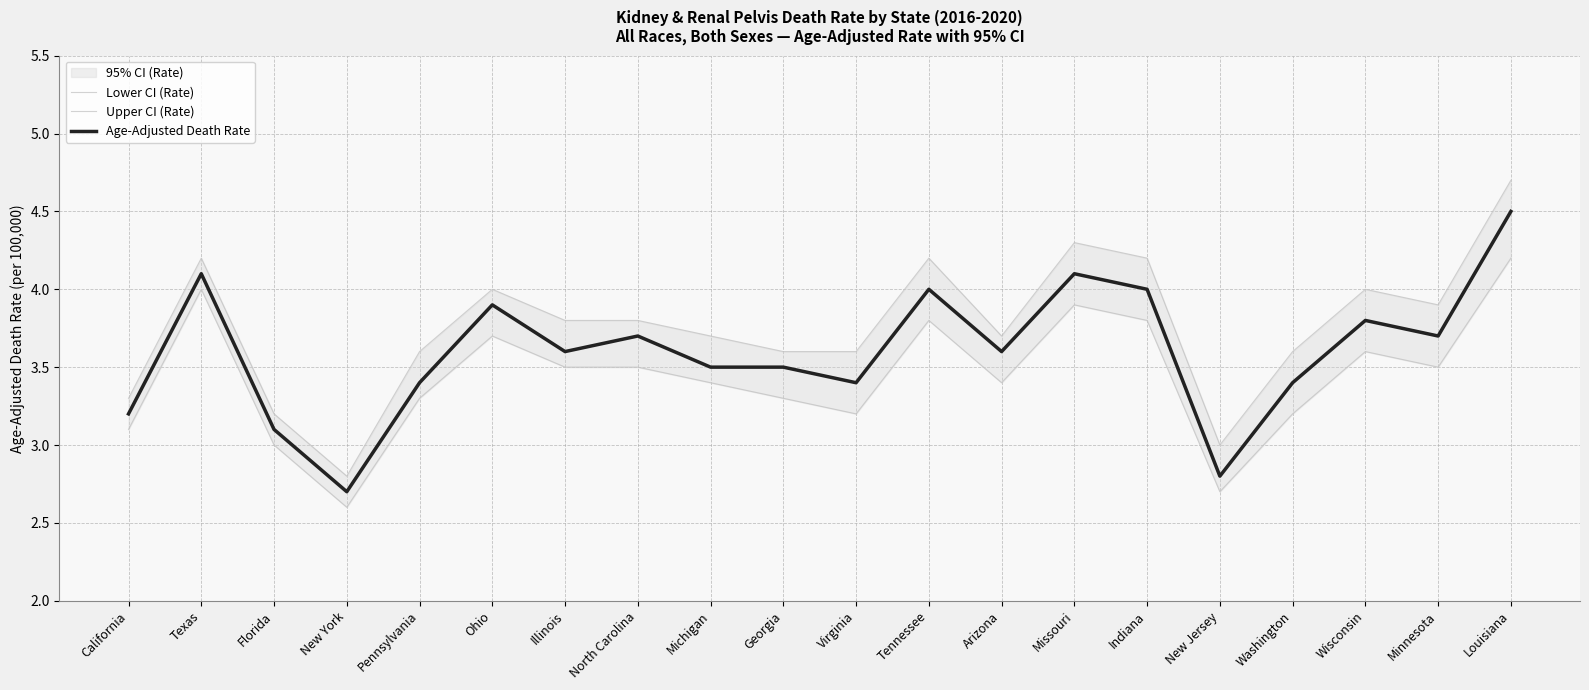

Reading left to right, what are all the values shown in this chart?

Lower CI (Rate): California=3.1	Texas=4.0	Florida=3.0	New York=2.6	Pennsylvania=3.3	Ohio=3.7	Illinois=3.5	North Carolina=3.5	Michigan=3.4	Georgia=3.3	Virginia=3.2	Tennessee=3.8	Arizona=3.4	Missouri=3.9	Indiana=3.8	New Jersey=2.7	Washington=3.2	Wisconsin=3.6	Minnesota=3.5	Louisiana=4.2
Upper CI (Rate): California=3.3	Texas=4.2	Florida=3.2	New York=2.8	Pennsylvania=3.6	Ohio=4.0	Illinois=3.8	North Carolina=3.8	Michigan=3.7	Georgia=3.6	Virginia=3.6	Tennessee=4.2	Arizona=3.7	Missouri=4.3	Indiana=4.2	New Jersey=3.0	Washington=3.6	Wisconsin=4.0	Minnesota=3.9	Louisiana=4.7
Age-Adjusted Death Rate: California=3.2	Texas=4.1	Florida=3.1	New York=2.7	Pennsylvania=3.4	Ohio=3.9	Illinois=3.6	North Carolina=3.7	Michigan=3.5	Georgia=3.5	Virginia=3.4	Tennessee=4.0	Arizona=3.6	Missouri=4.1	Indiana=4.0	New Jersey=2.8	Washington=3.4	Wisconsin=3.8	Minnesota=3.7	Louisiana=4.5